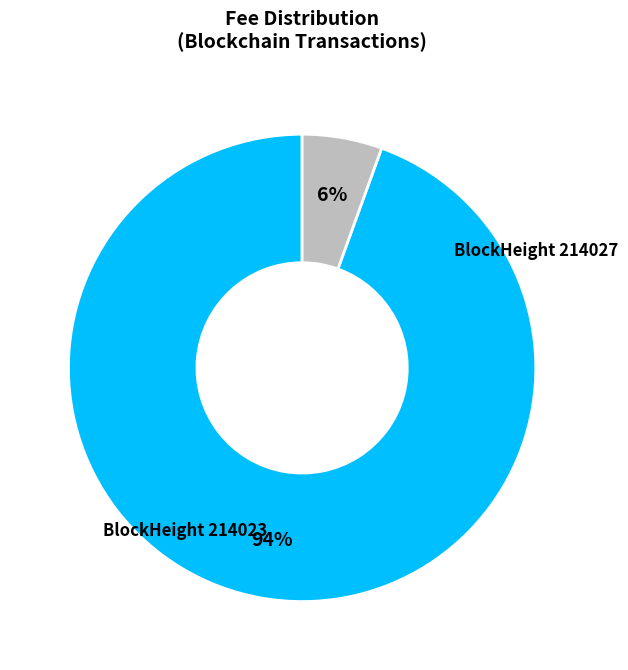

Is there a majority slice in this chart?

Yes